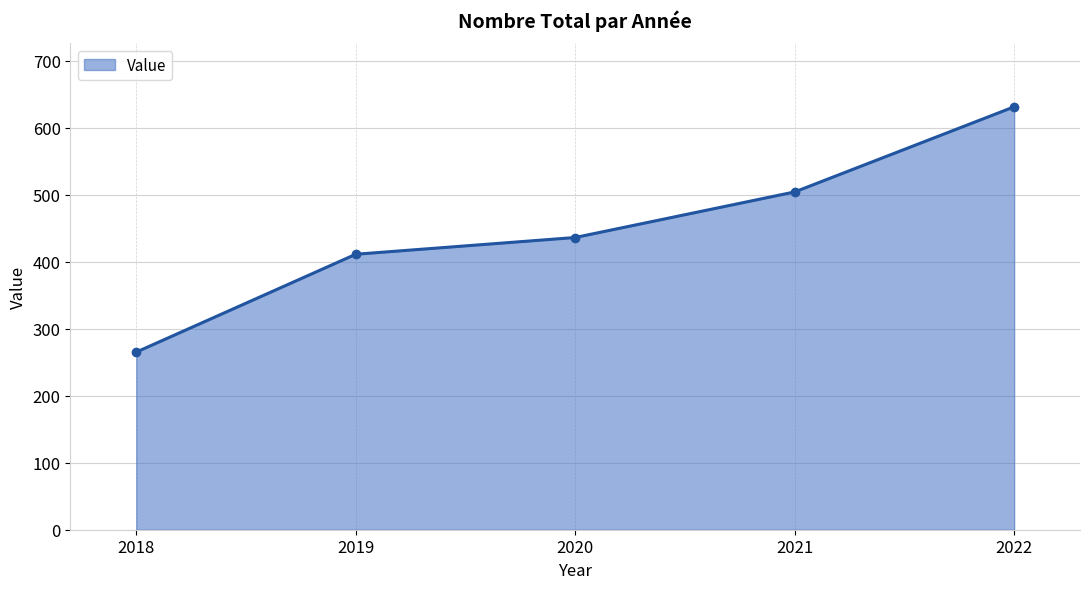

What is the greatest value displayed?

631